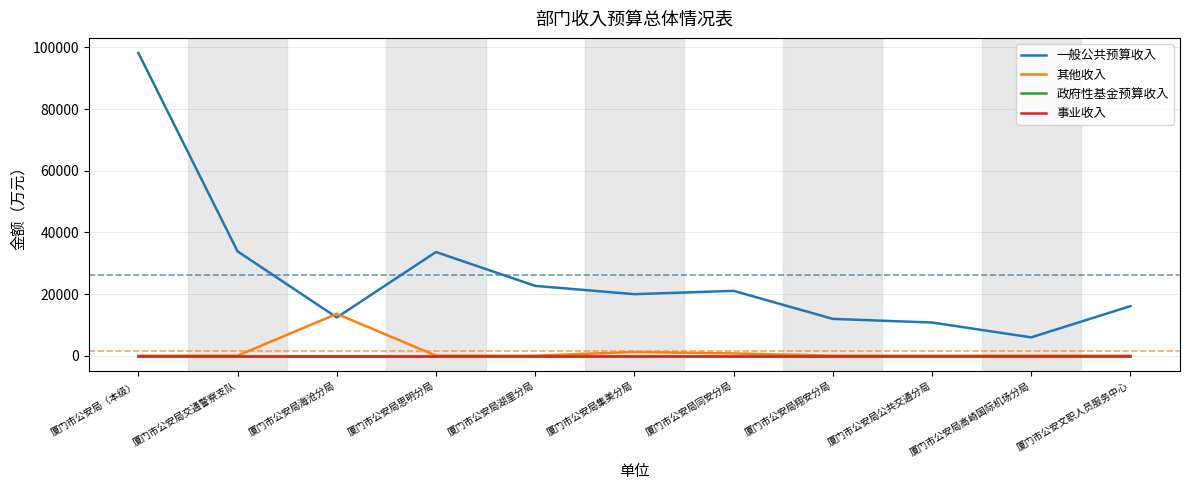

Does the chart have visible grid lines?

Yes